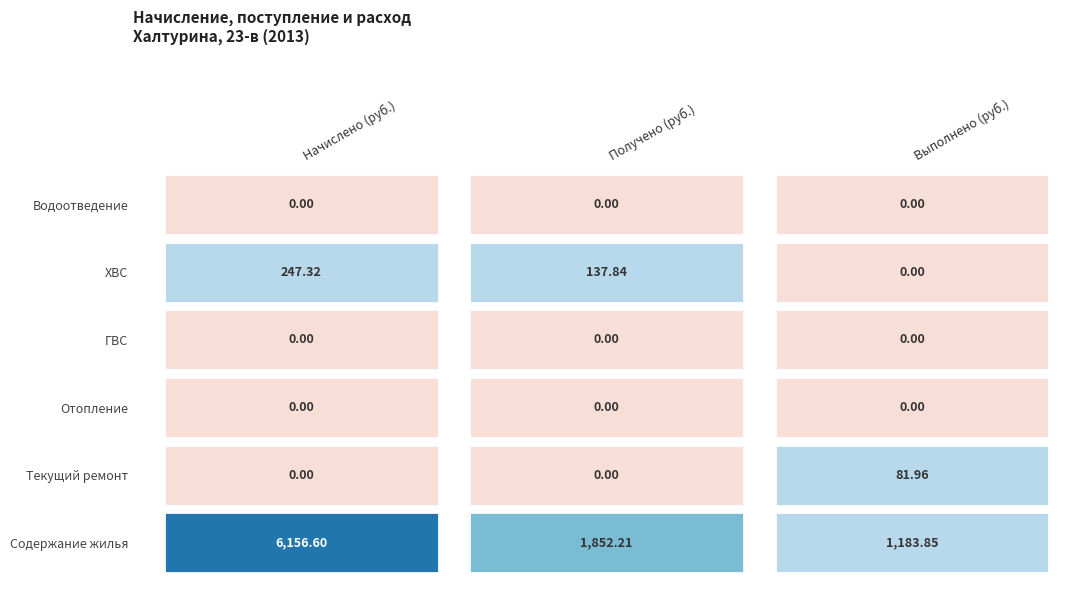

Where is Получено (руб.) nearest to the value 926?

ХВС